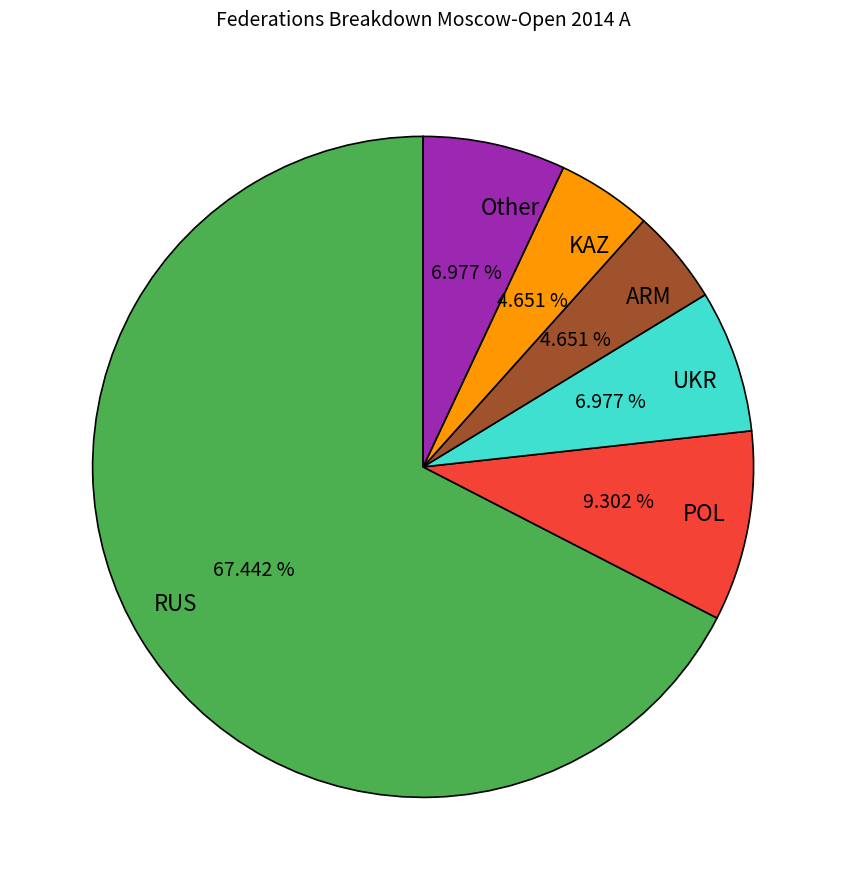

Does any single category account for the majority?

Yes